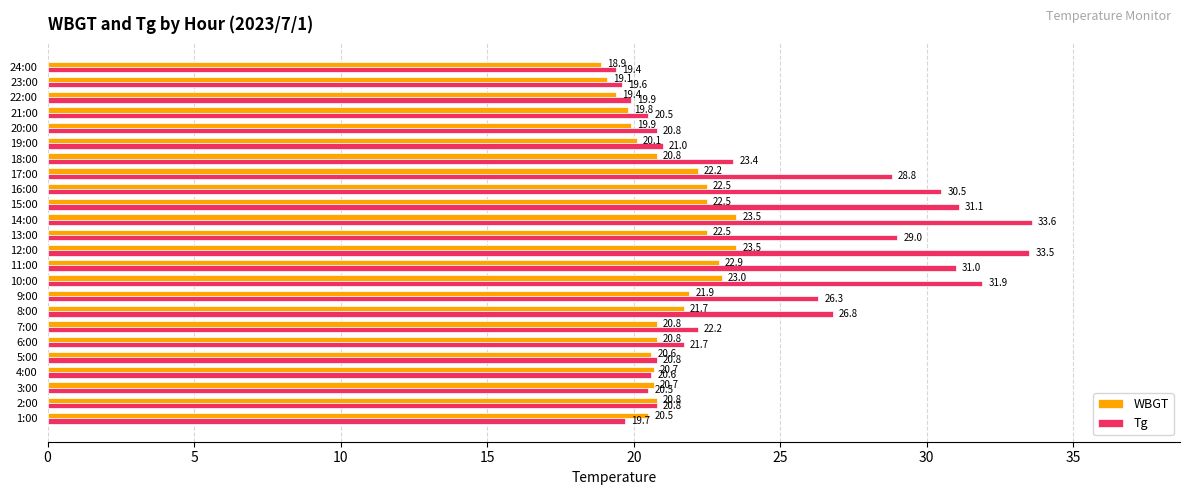

True or false: WBGT has a value of 9.1 at 1:00.

False